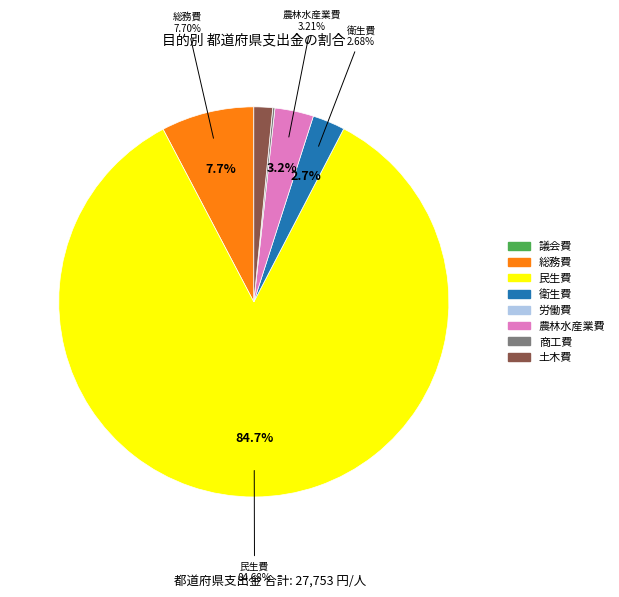

Which slice is the smallest?

議会費